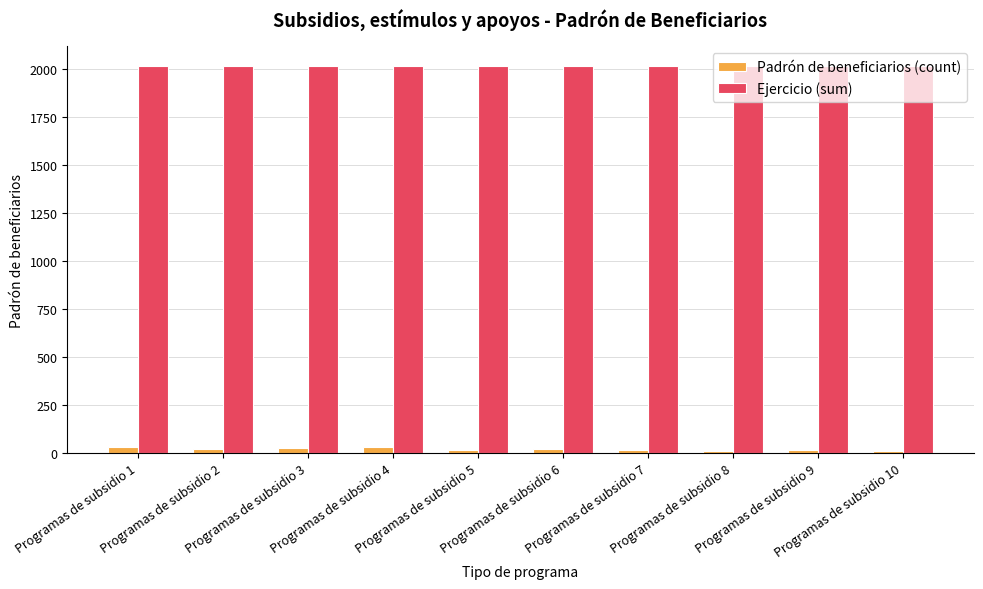

What is the average value of the Padrón de beneficiarios (count) series?

21